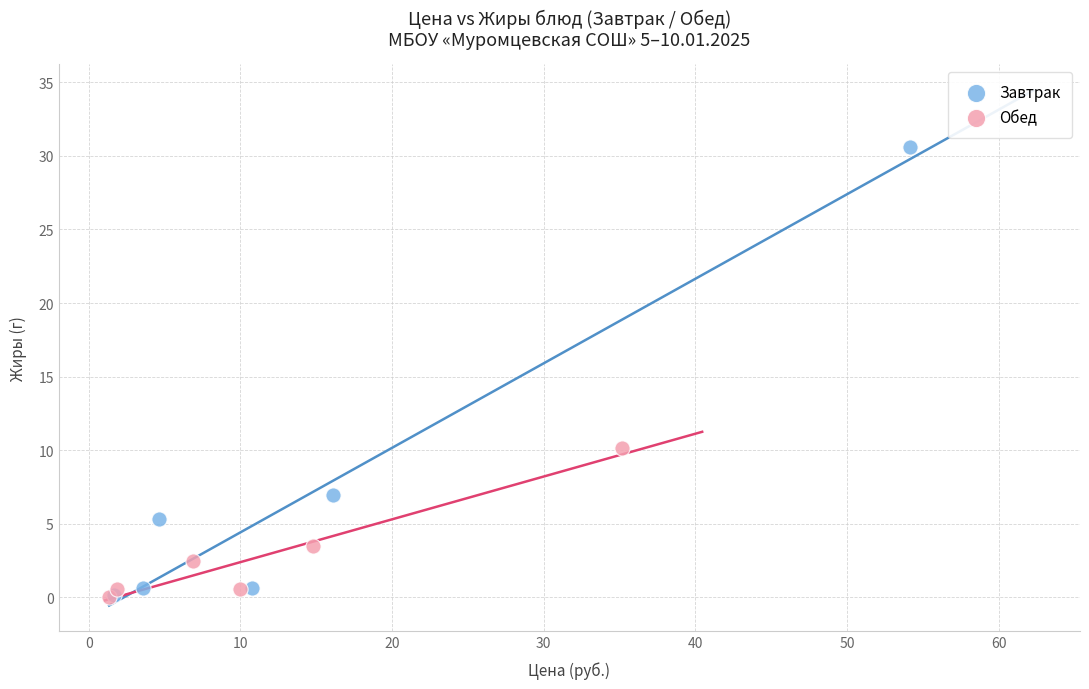

Which series has the largest Y range (max minus min)?

Завтрак